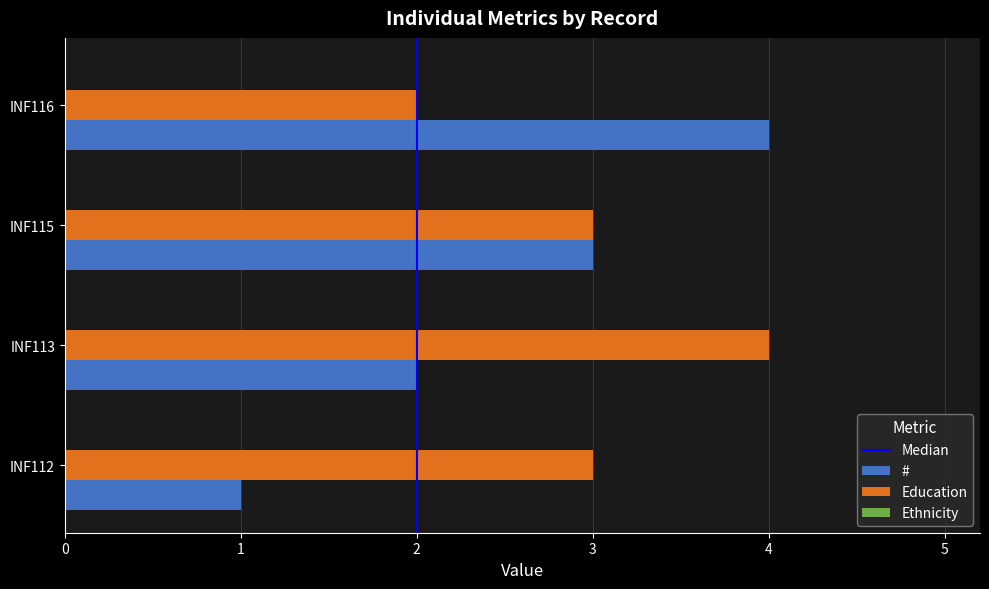

Which series has the widest spread of values?

#